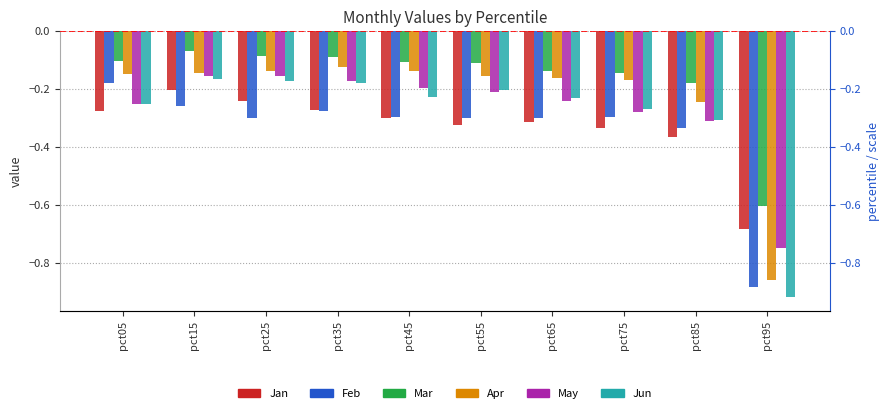

Is the value of Jun at pct25 greater than the value of May at pct65?

Yes